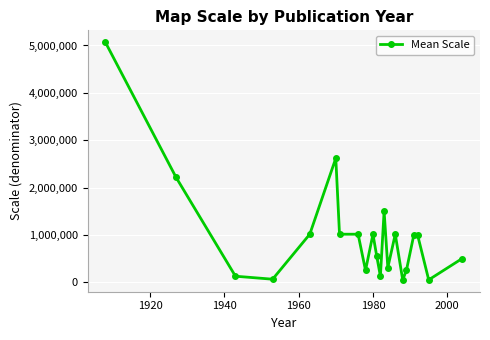

True or false: the data has more than 1 interior local peaks.

True